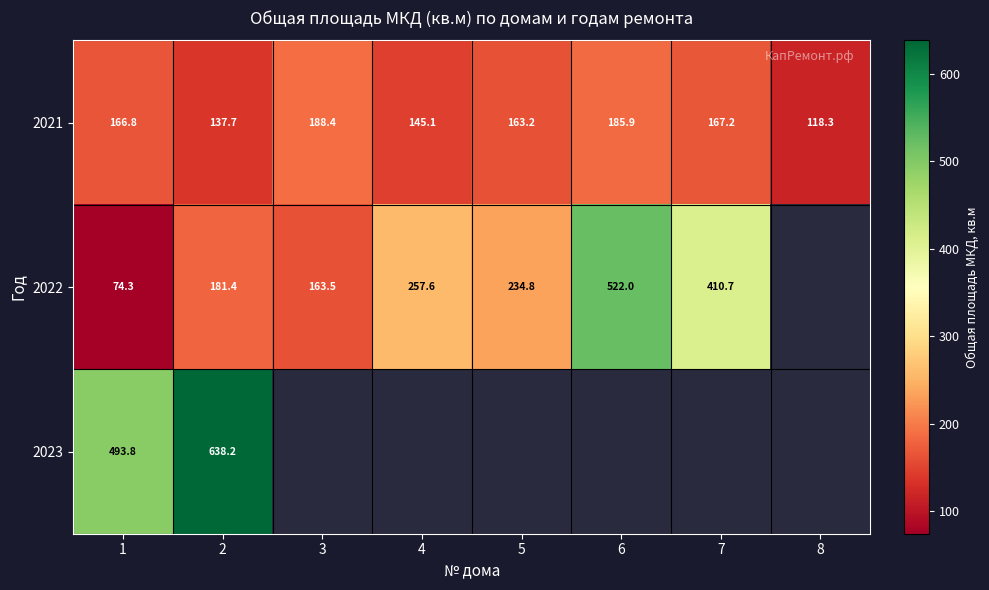

List the labels in order of 2021 value, largest first.

3, 6, 7, 1, 5, 4, 2, 8